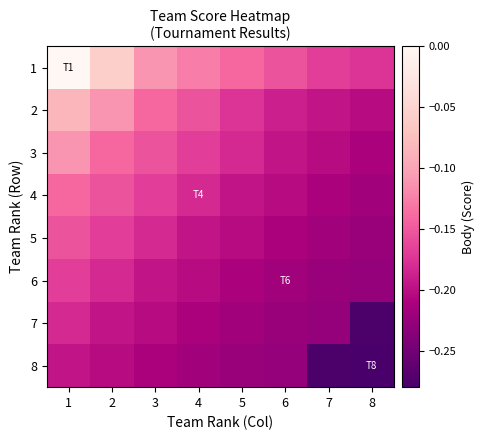

What is the difference between the highest and lowest values at 8?

0.1